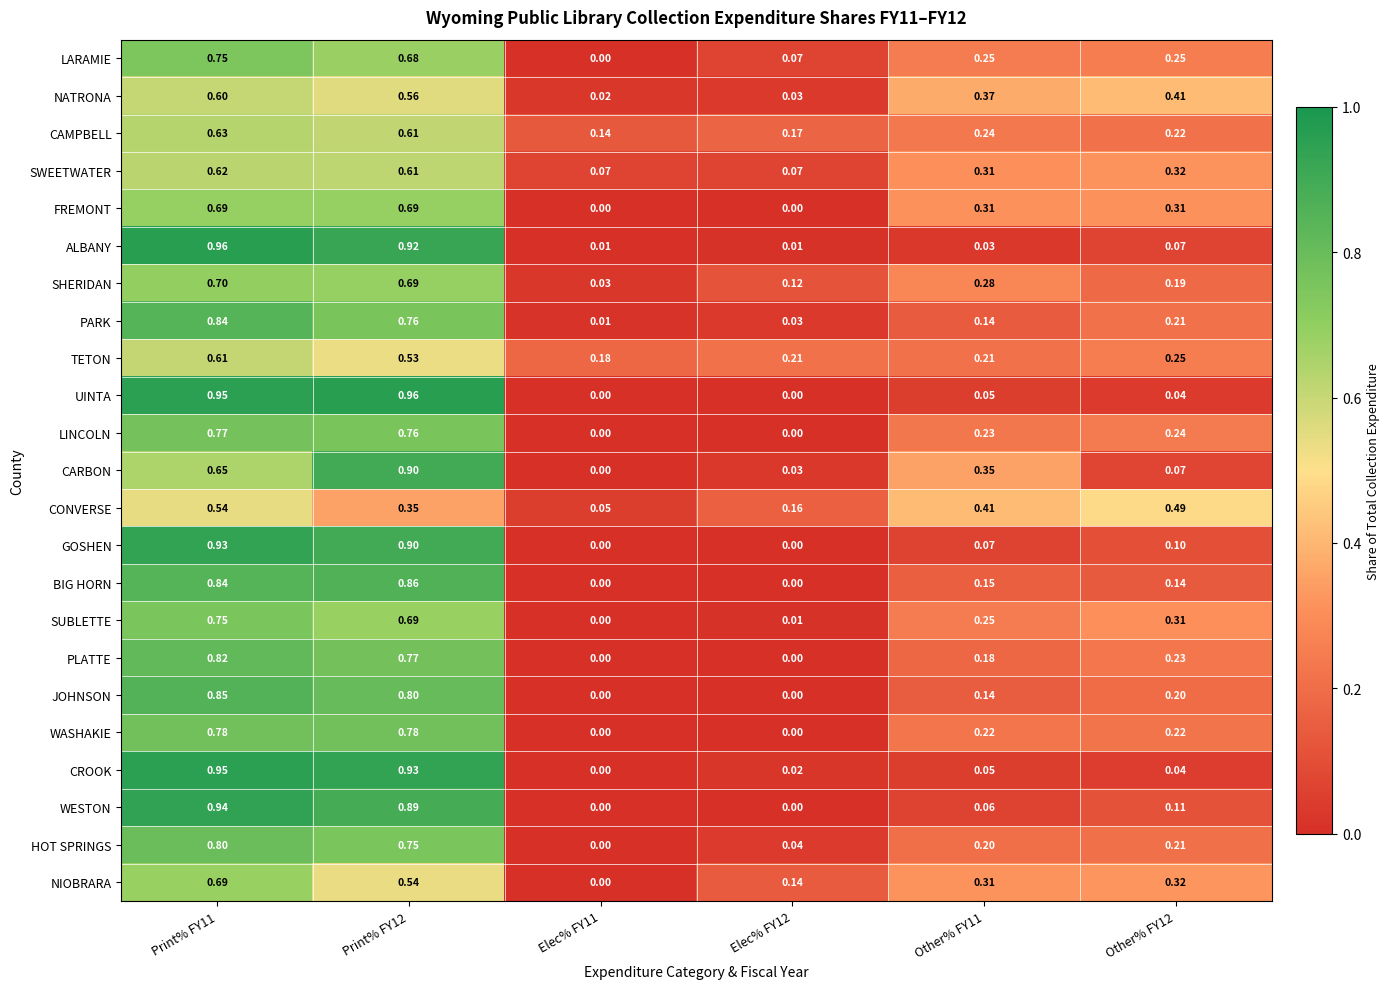

Which series has the widest spread of values?

UINTA